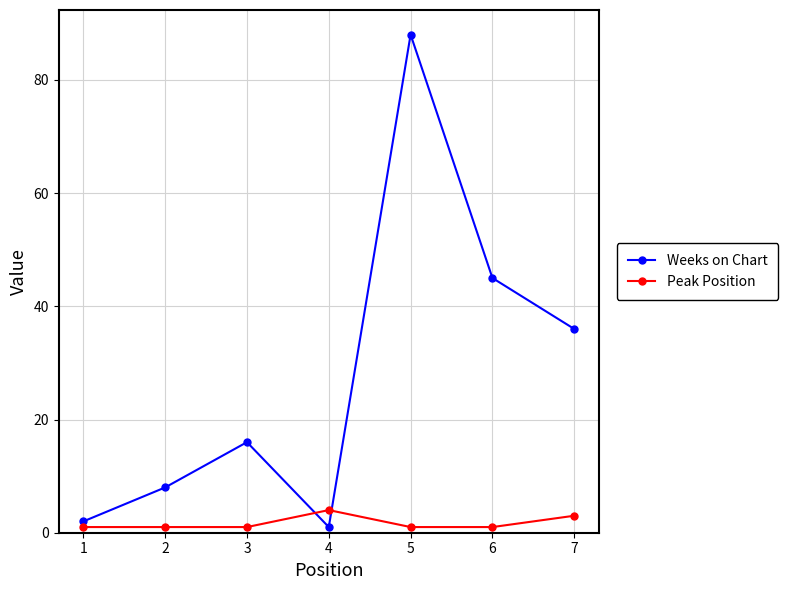

Read the Peak Position value at 4.

4